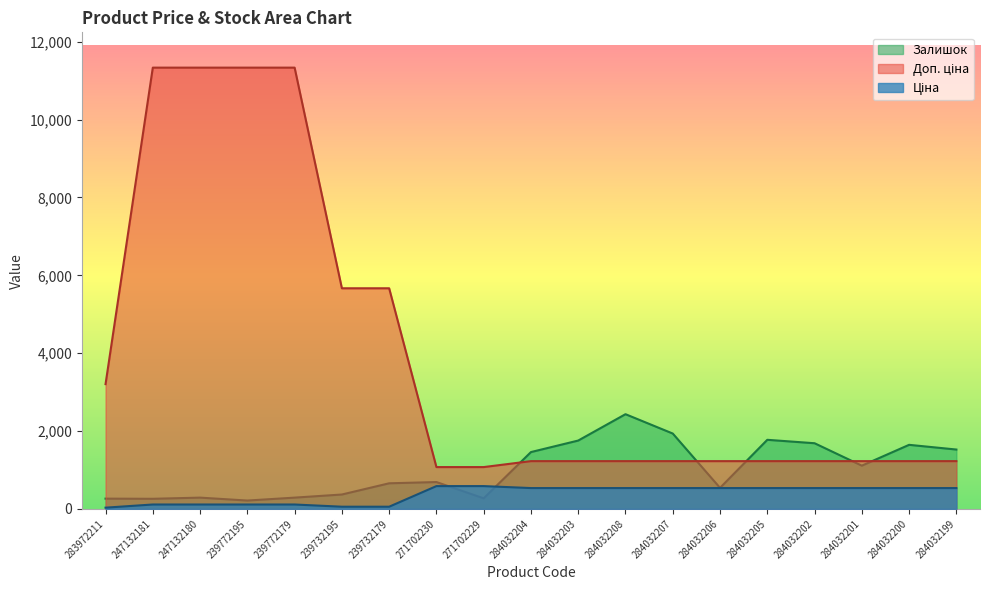

What is the sum of all Доп. ціна values?

74295.5